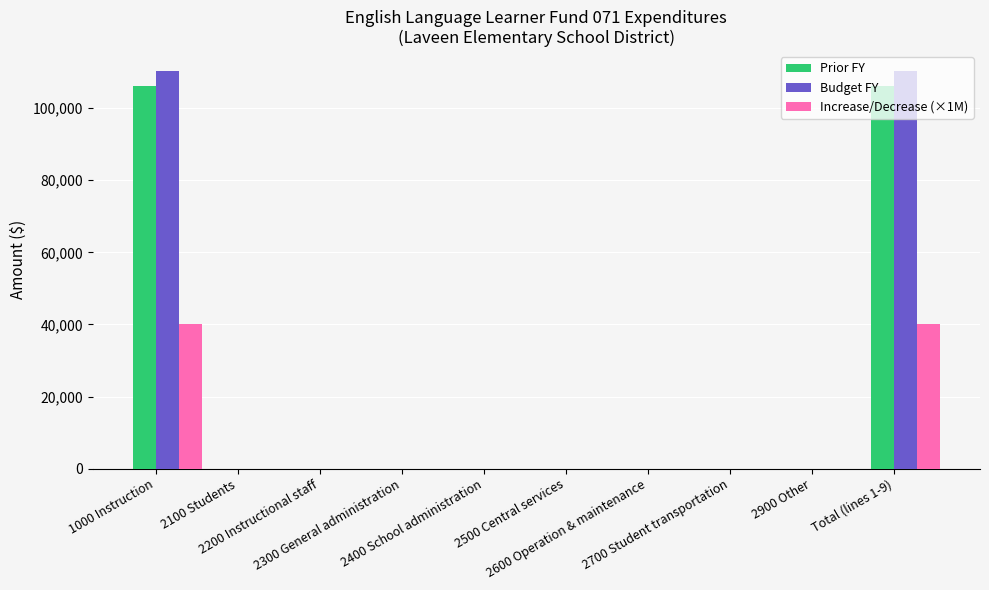

What is the difference between the Prior FY values at 2500 Central services and 1000 Instruction?

106044